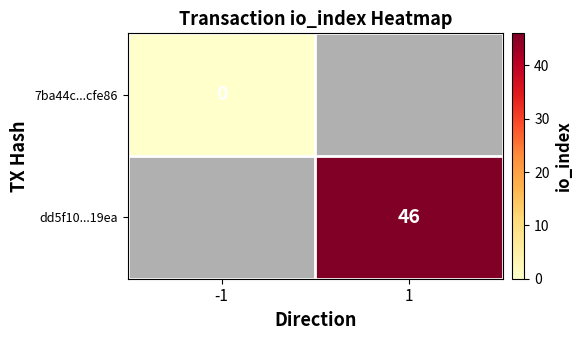

Is it true that dd5f10...19ea equals 46 at 1?

True